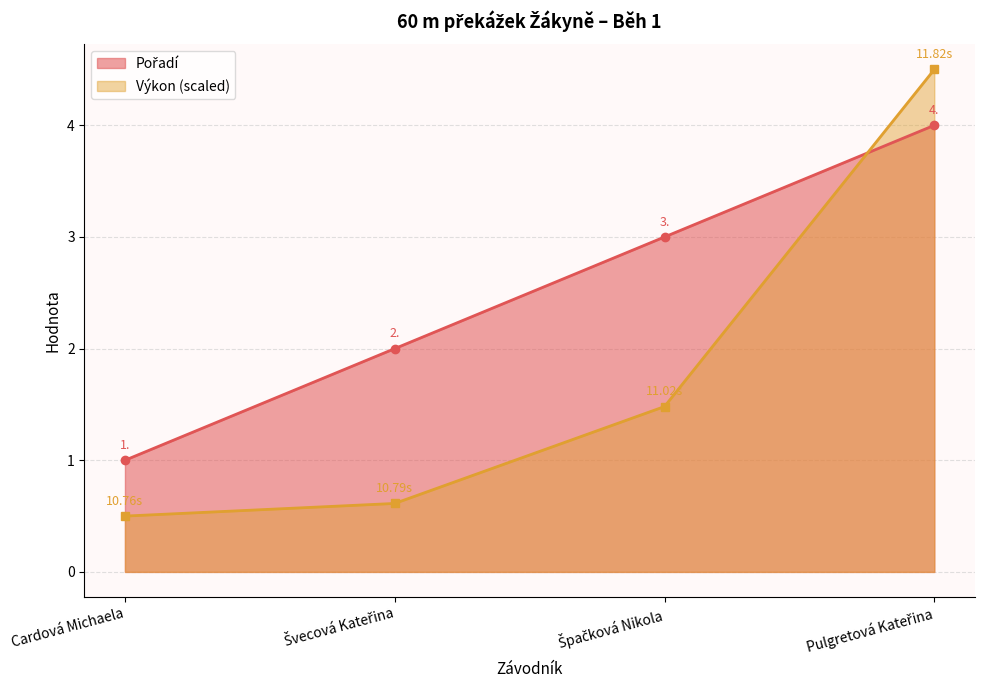

Rank the series by their average value, from lowest to highest.

Výkon, Pořadí